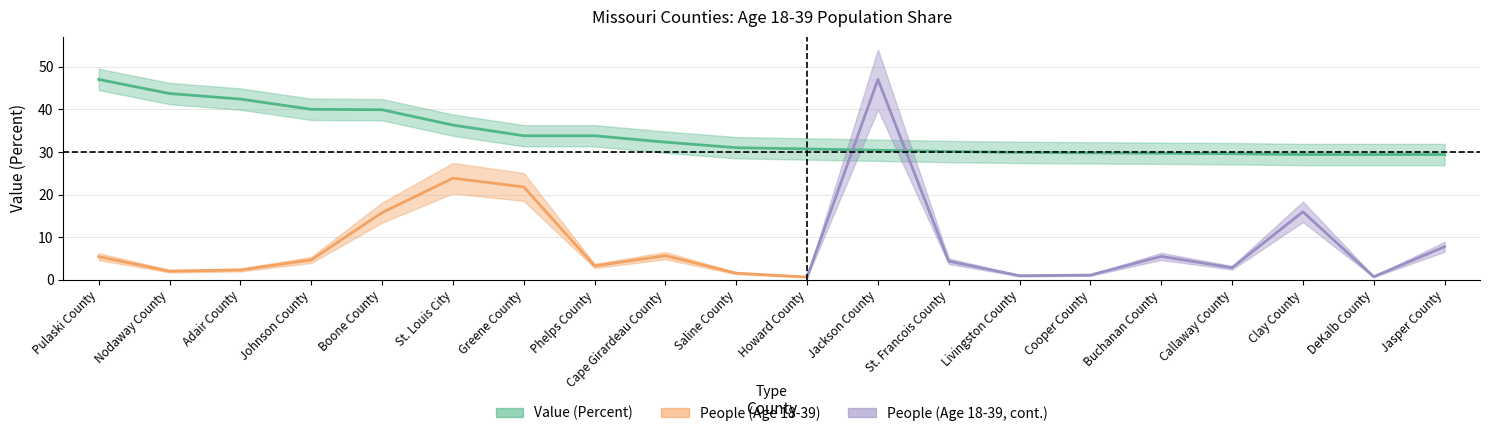

How many data points does each series have?

20